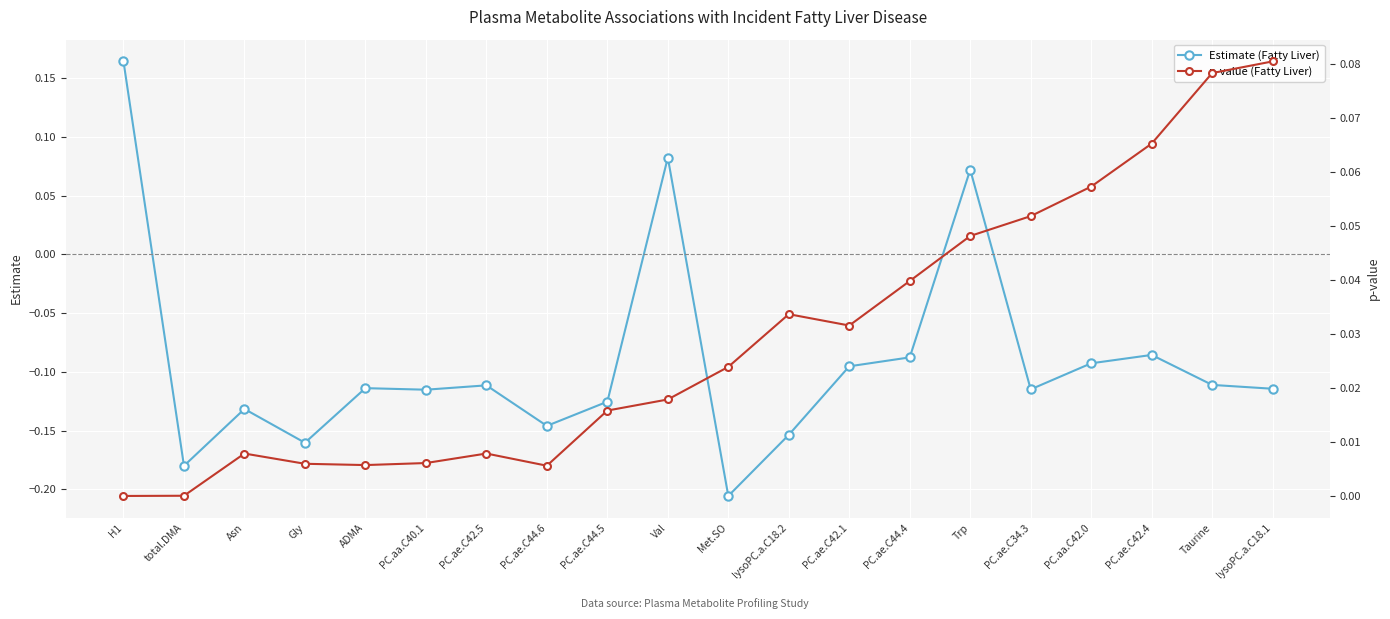

How many intersections are there between p-value (Fatty Liver) and Estimate (Fatty Liver)?

5